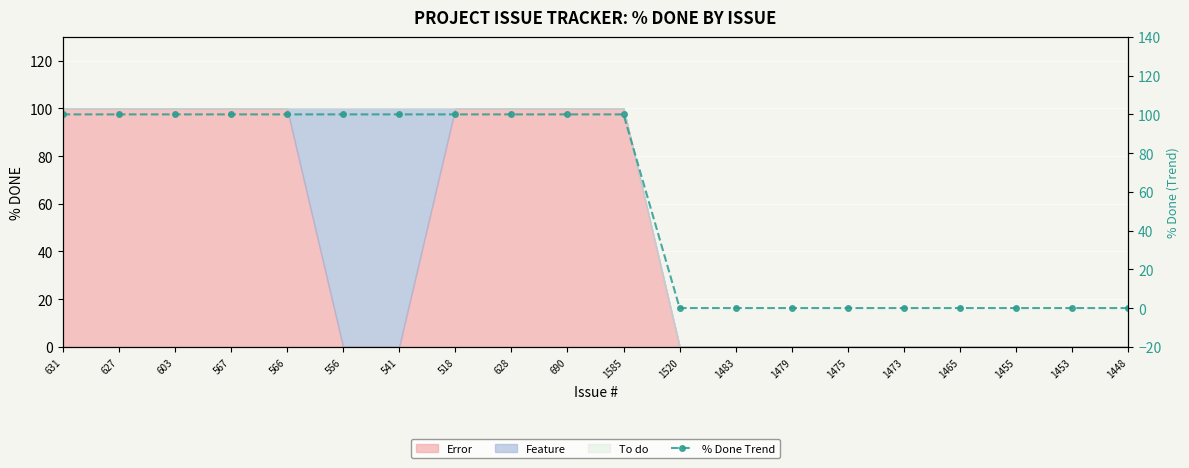

The chart shows a value of 179 at 628. True or false?

False